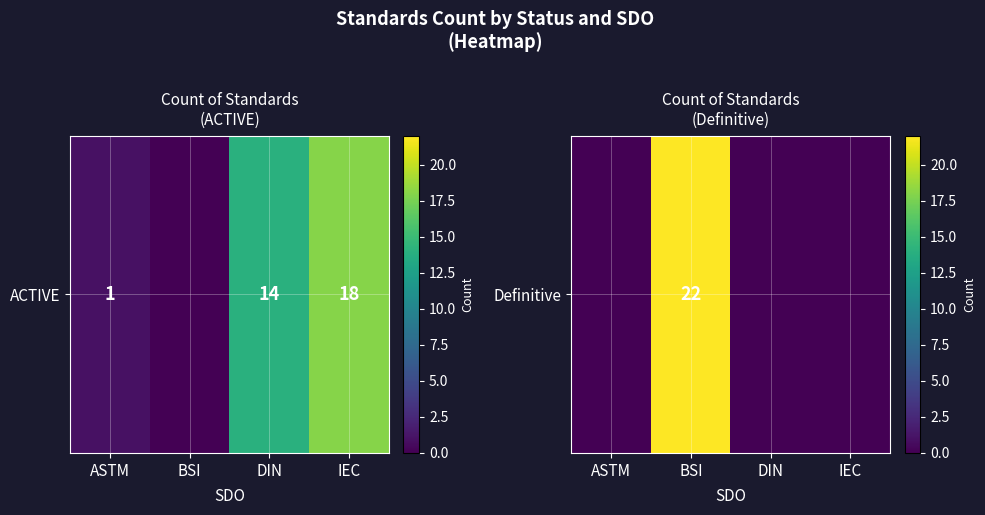

How many values are above zero?

1